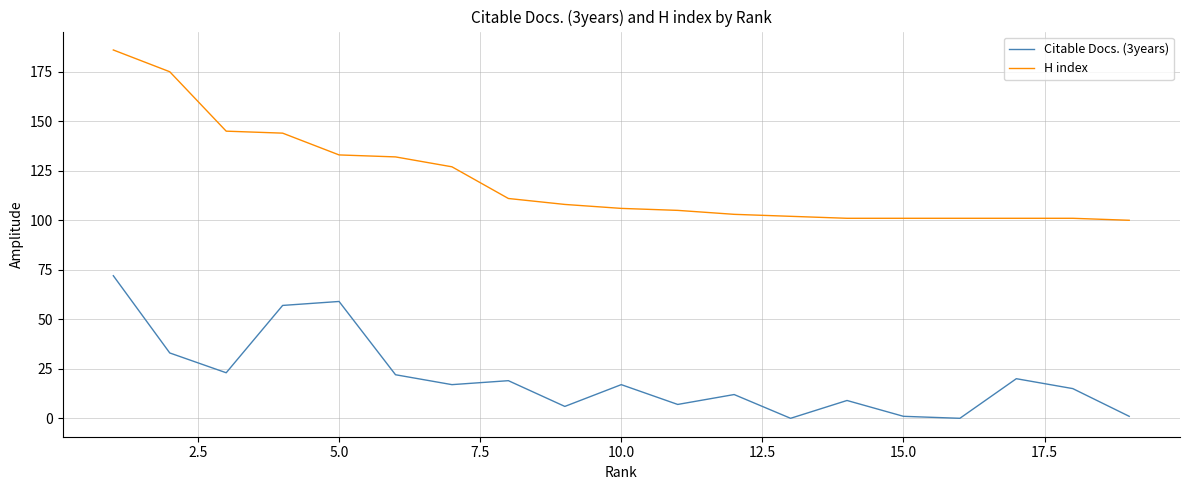

Rank the series by their maximum value, from lowest to highest.

Citable Docs. (3years), H index